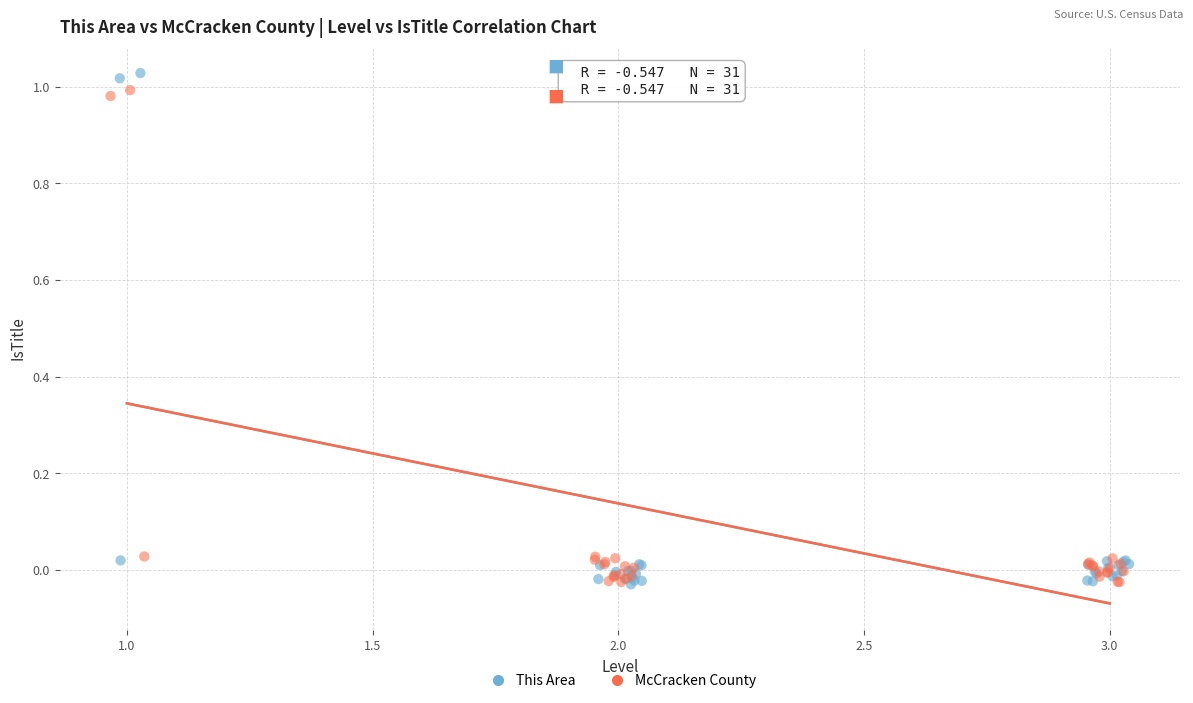

What are all the series names shown in the legend?

This Area, McCracken County